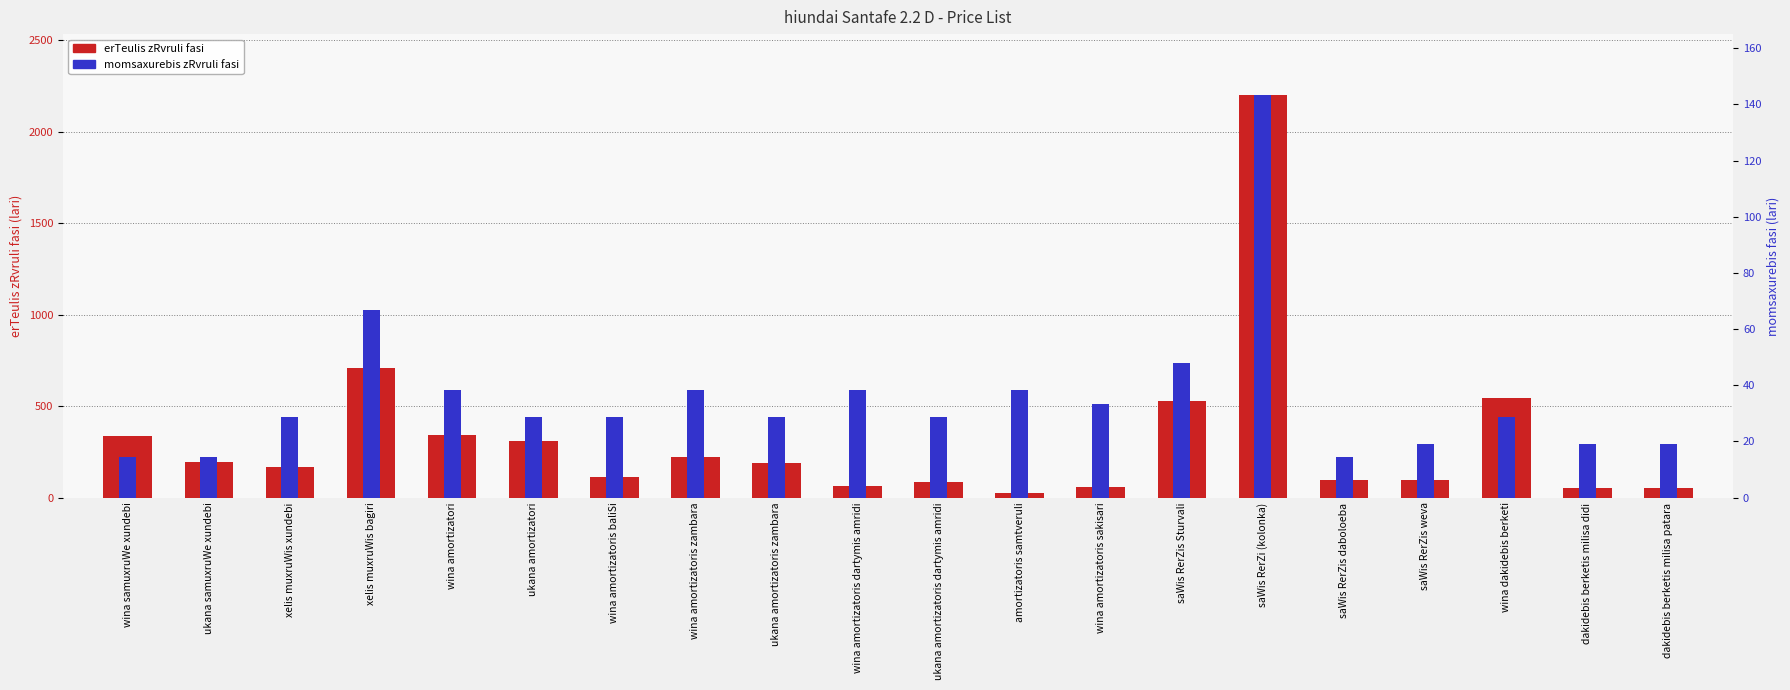

Rank the series by their average value, from lowest to highest.

erTeulis zRvruli fasi, momsaxurebis zRvruli fasi